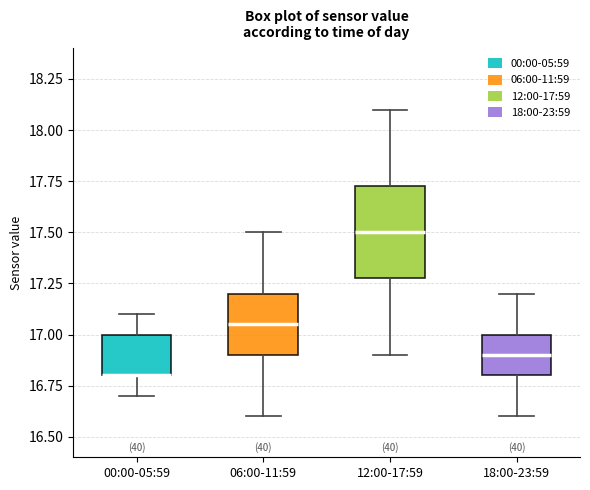

Which box is the tallest, from its lower edge to its upper edge?

12:00-17:59